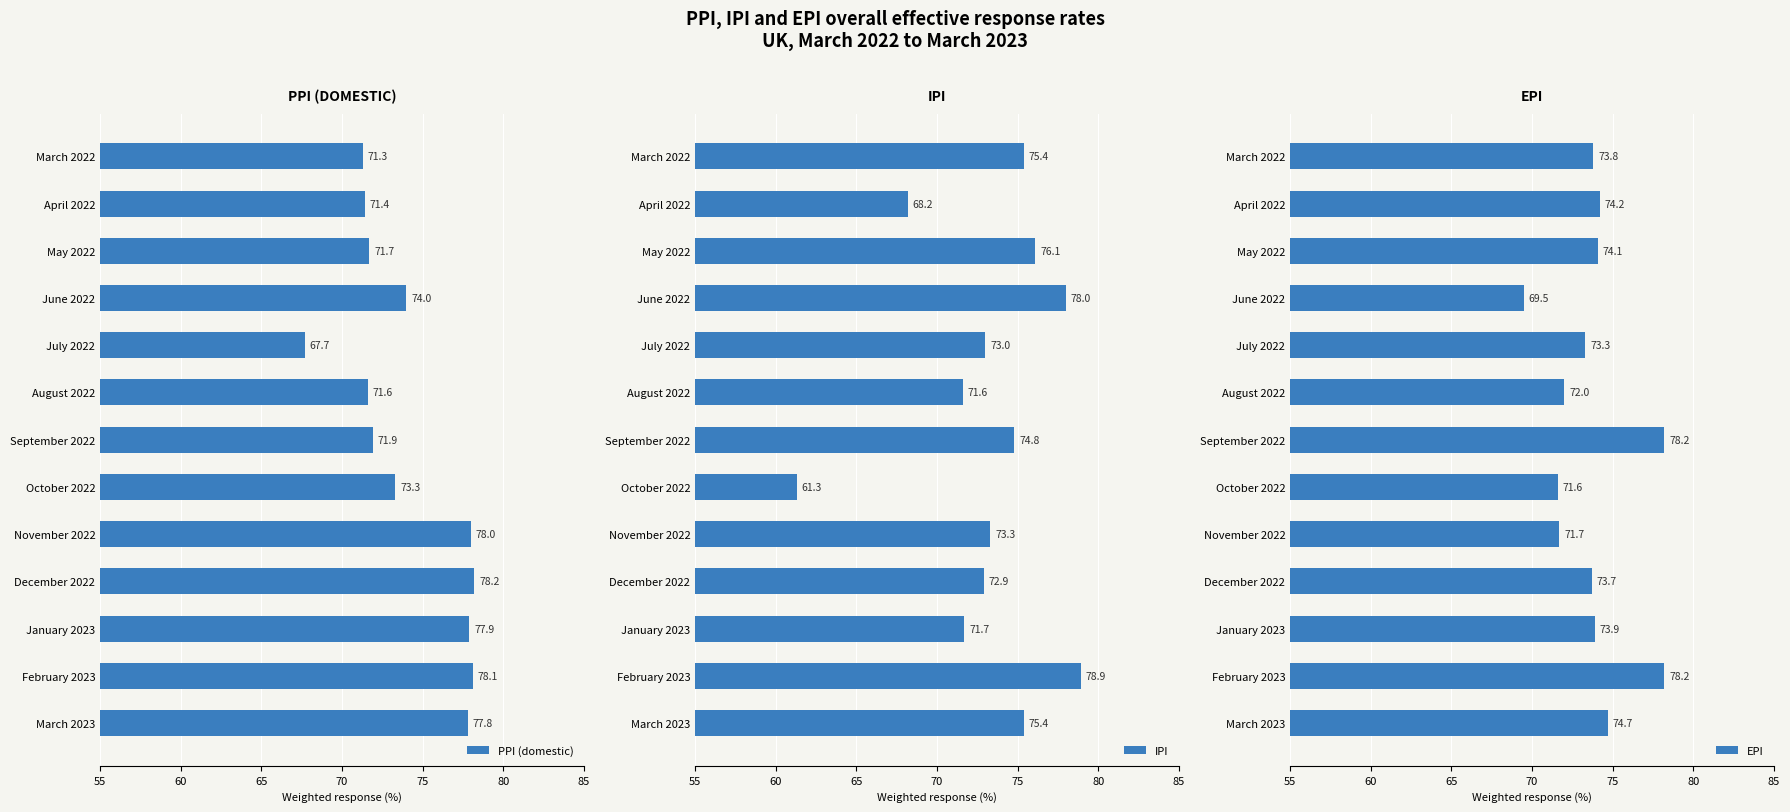

Rank the categories by PPI (domestic) value from highest to lowest.

December 2022, February 2023, November 2022, January 2023, March 2023, June 2022, October 2022, September 2022, May 2022, August 2022, April 2022, March 2022, July 2022